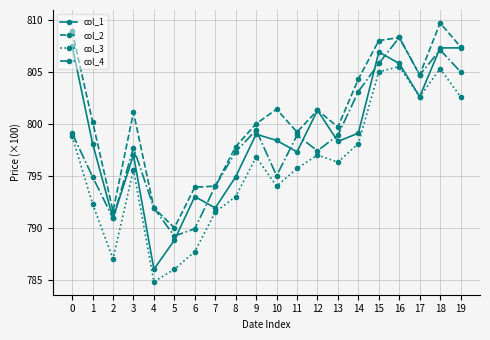

What is the difference between the maximum and minimum values in the col_1 series?

2150